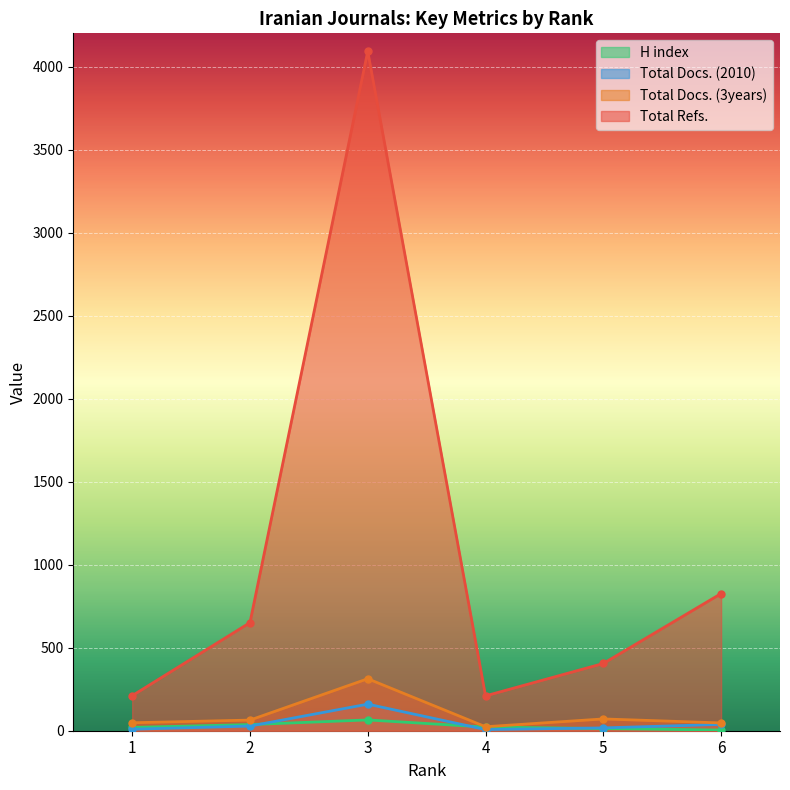

At which category does Total Docs. (2010) reach its first local peak?

3